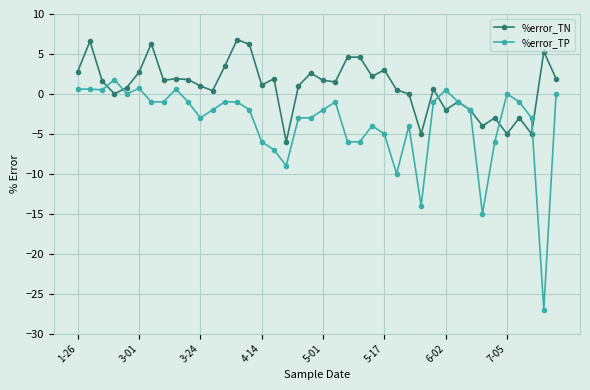

Rank the series by their average value, from highest to lowest.

%error_TN, %error_TP